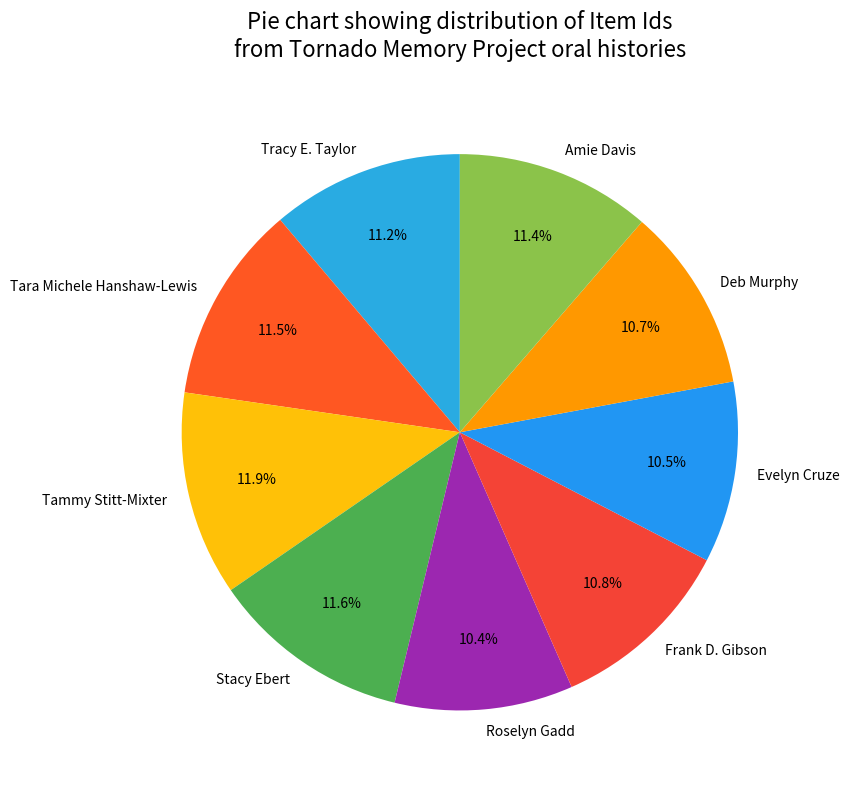

Is there a majority slice in this chart?

No